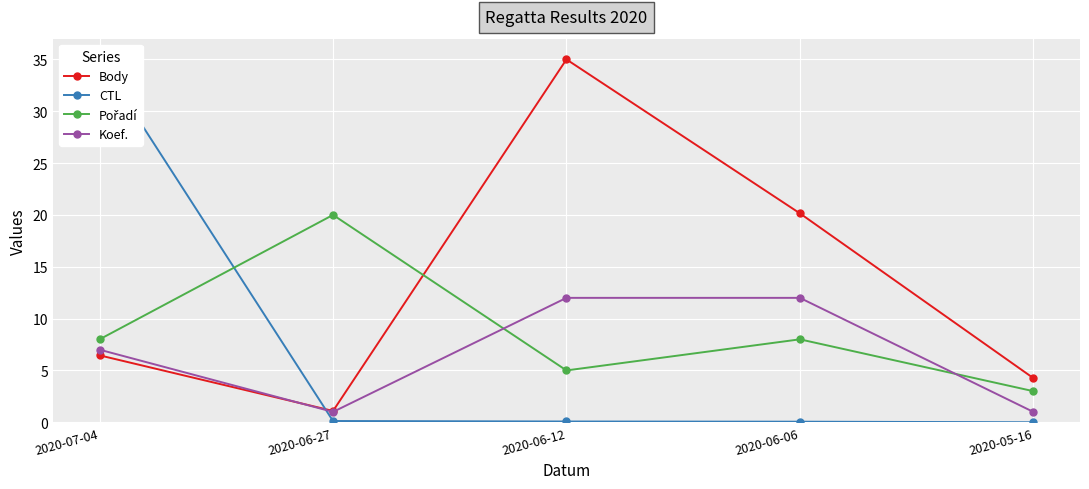

At which category is the sum across all series the highest?

2020-07-04